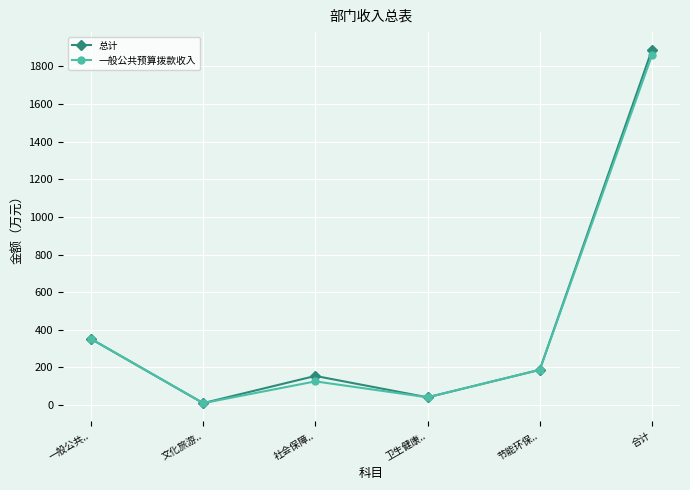

What is the total value across all series at 一般公共..?

703.7